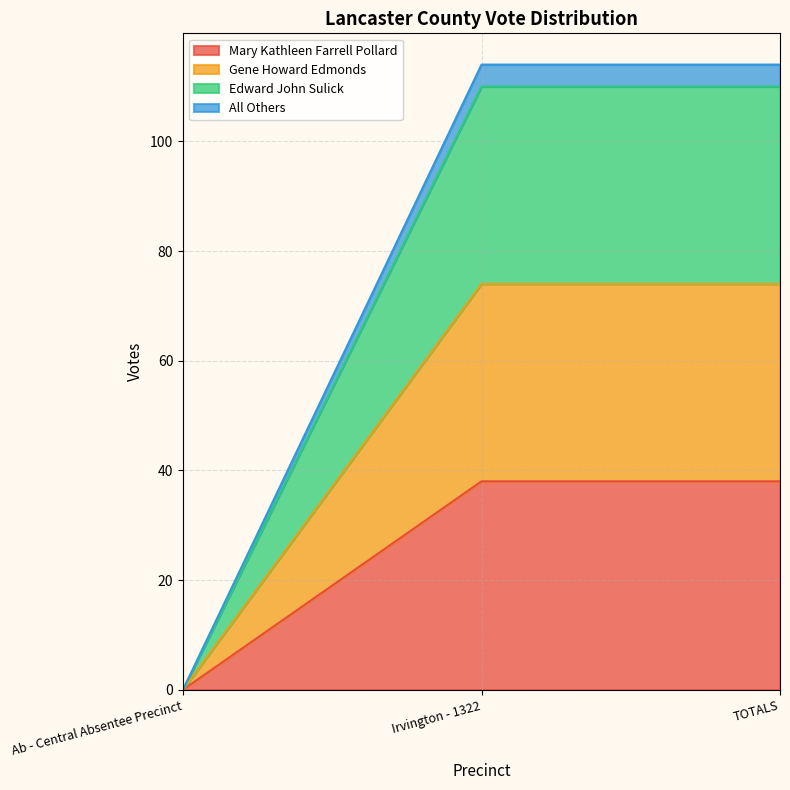

Which has a higher value, Irvington - 1322 or Ab - Central Absentee Precinct?

Irvington - 1322